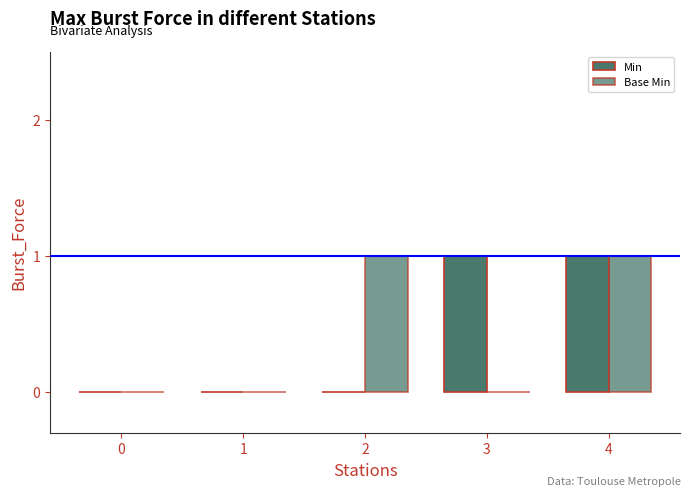

Are the bars horizontal?

No